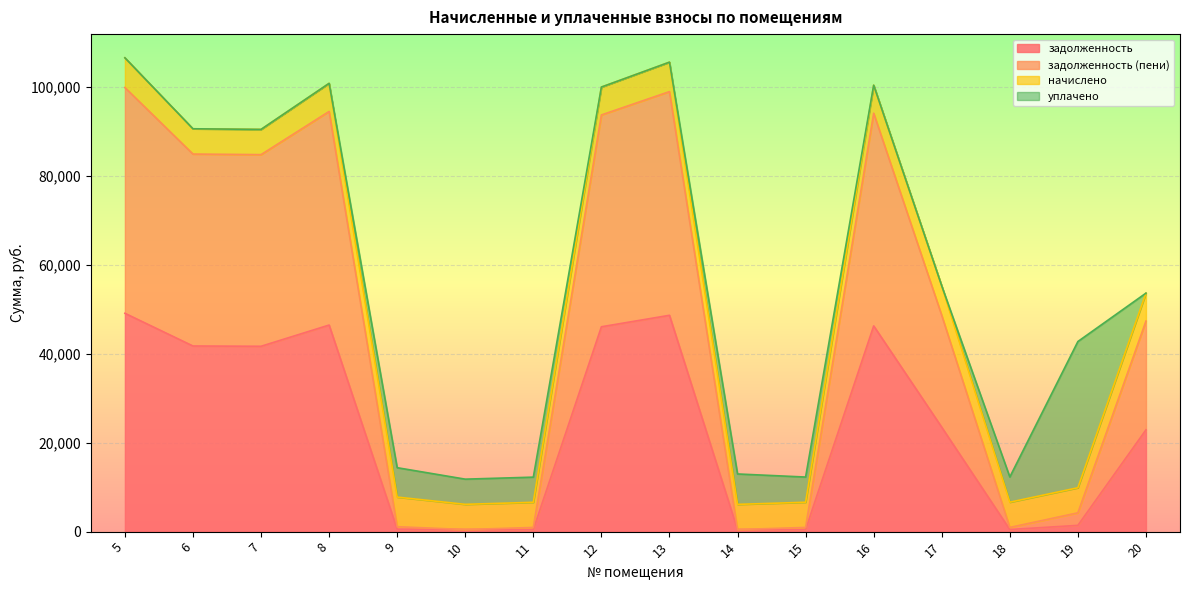

What is the highest value of the задолженность series?

49111.3